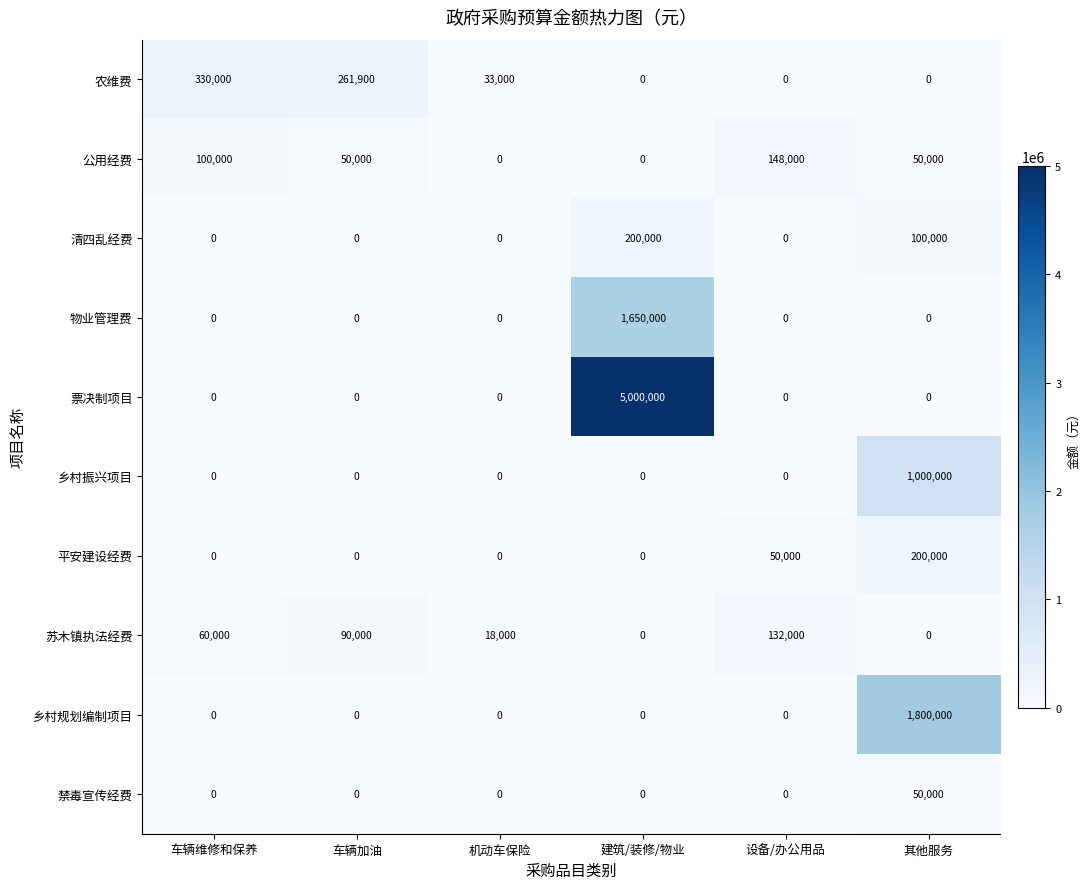

Which series has the largest total across all categories?

票决制项目